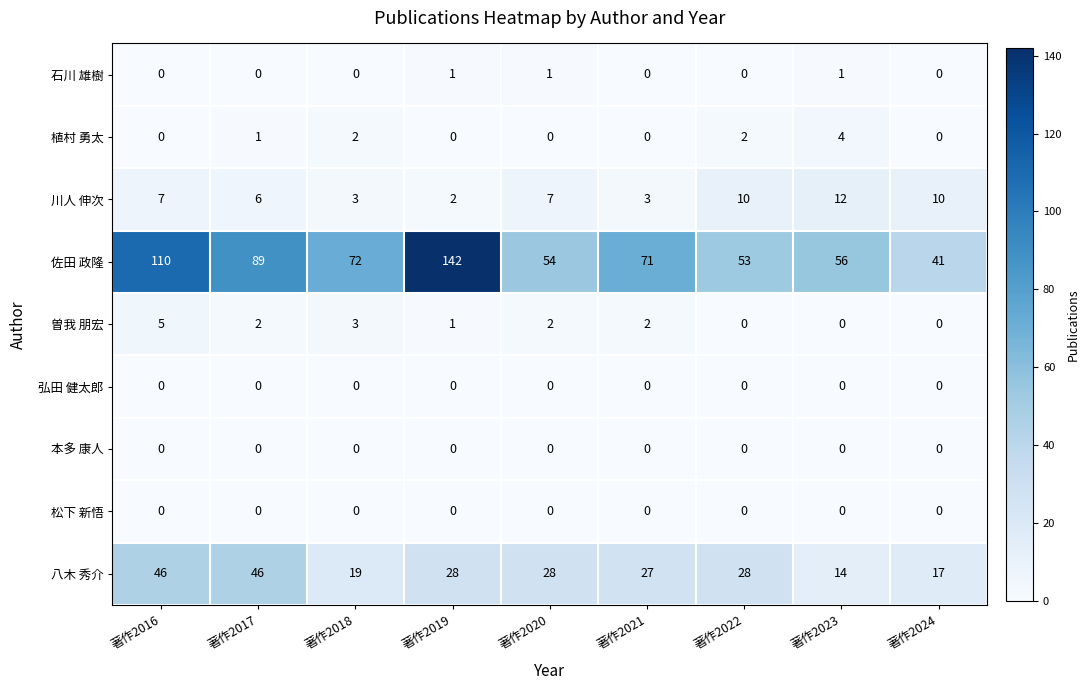

The 川人 伸次 series shows 17 at 著作2024. True or false?

False